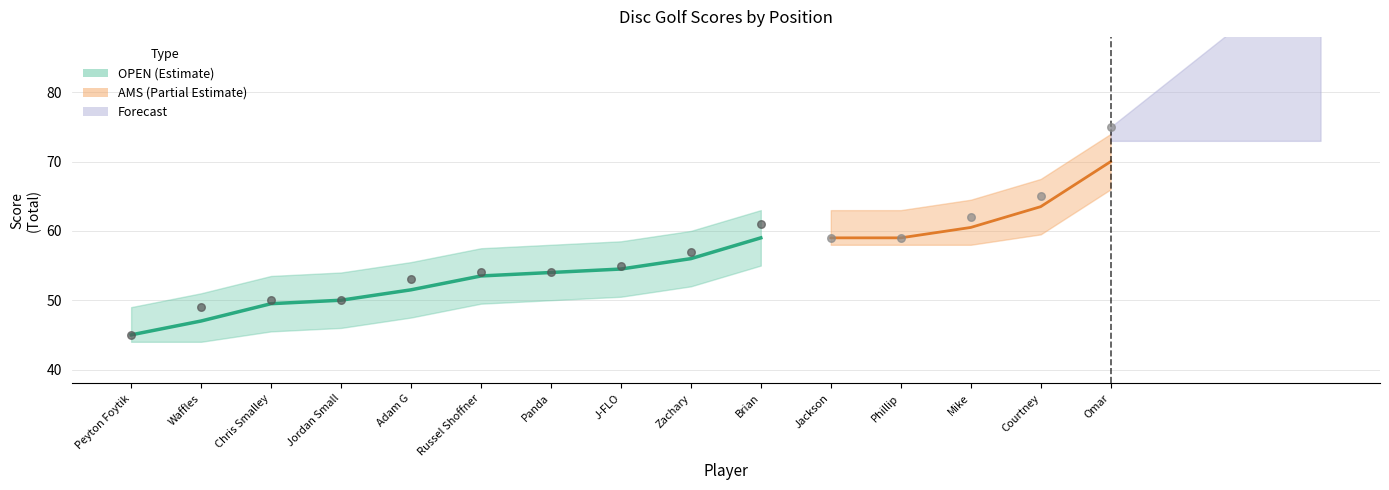

At how many categories does at least one series exceed 26?

15